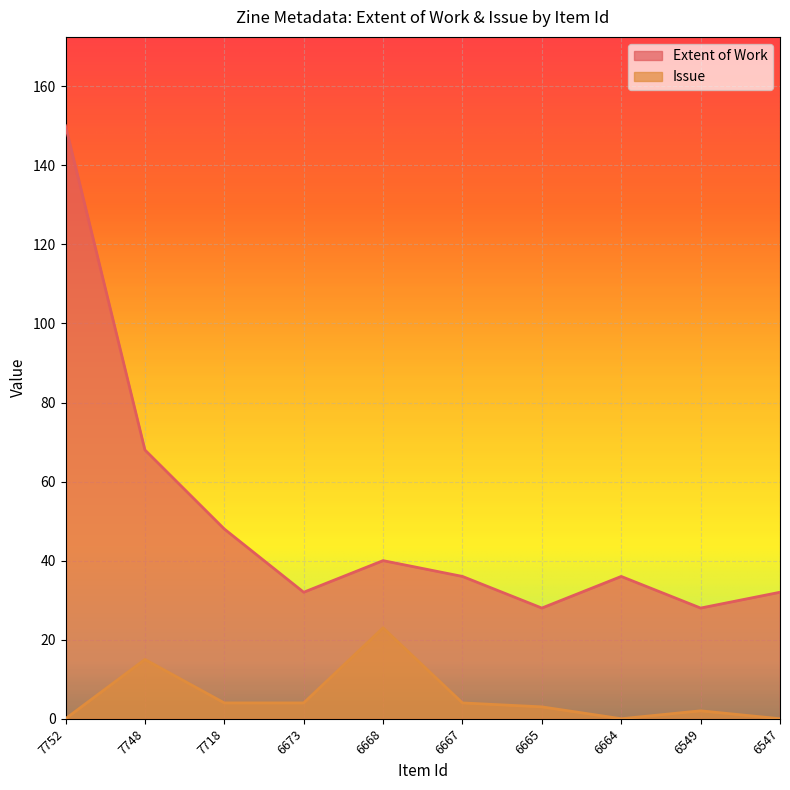

Rank the series by their average value, from highest to lowest.

Extent of Work, Issue